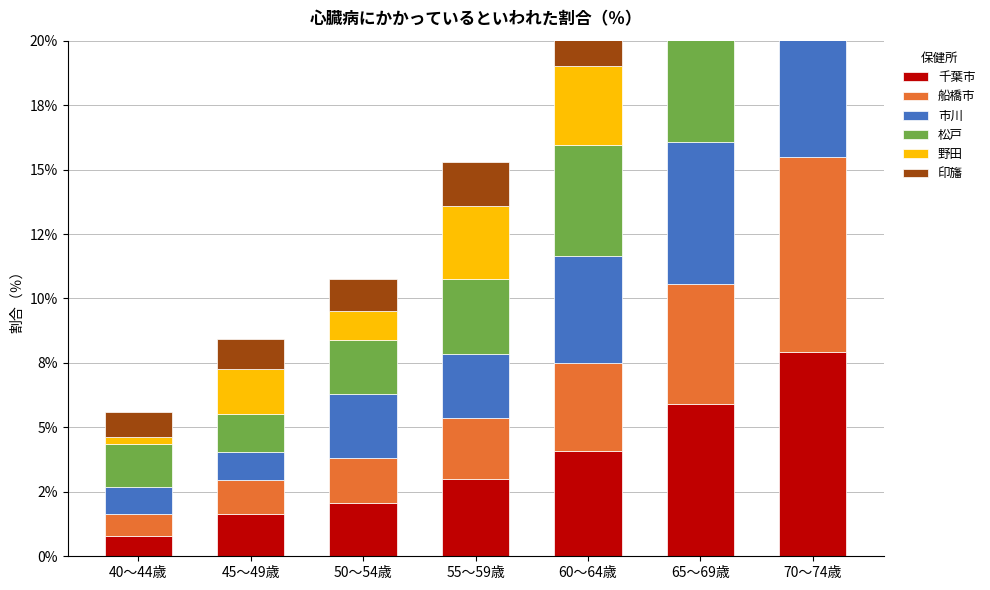

Is the value of 市川 at 55～59歳 greater than the value of 船橋市 at 70～74歳?

No